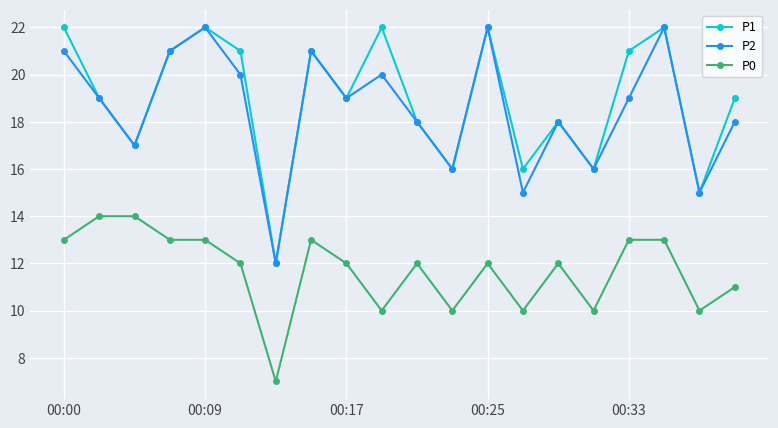

Does the chart display data point markers on the line(s)?

Yes